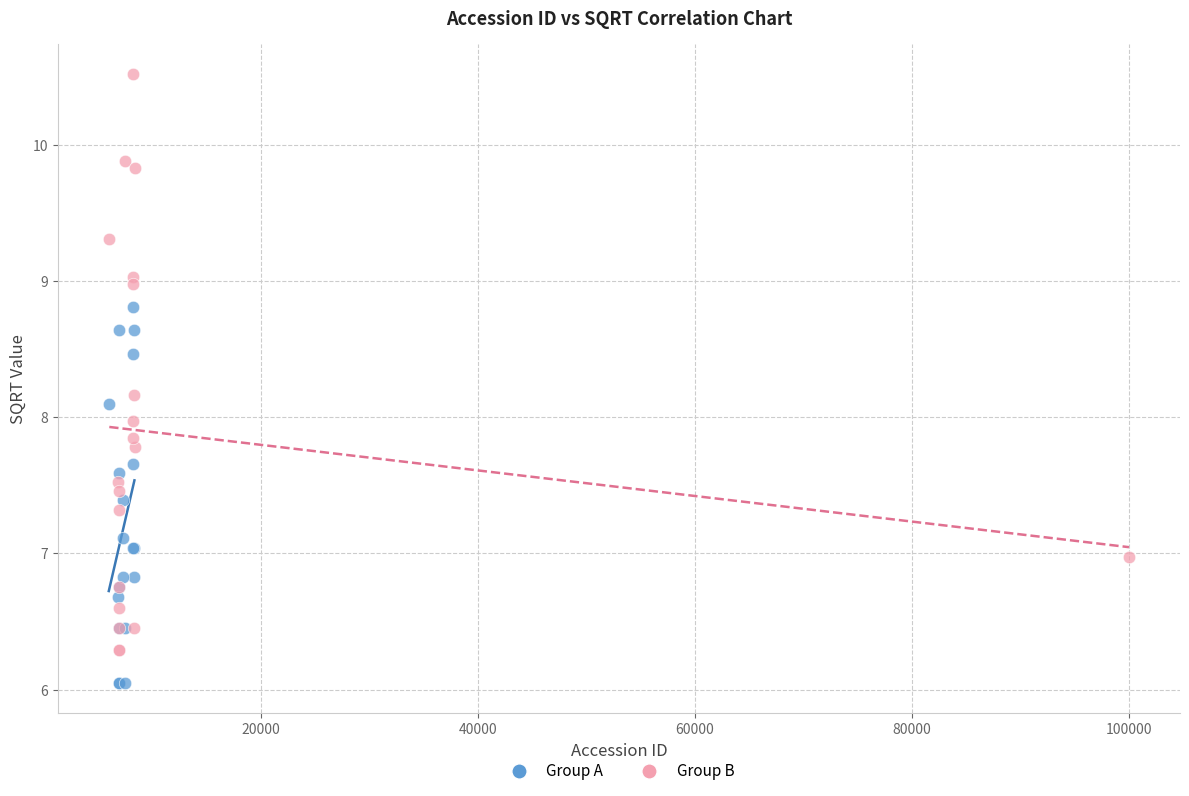

Which series has the largest Y range (max minus min)?

Group B